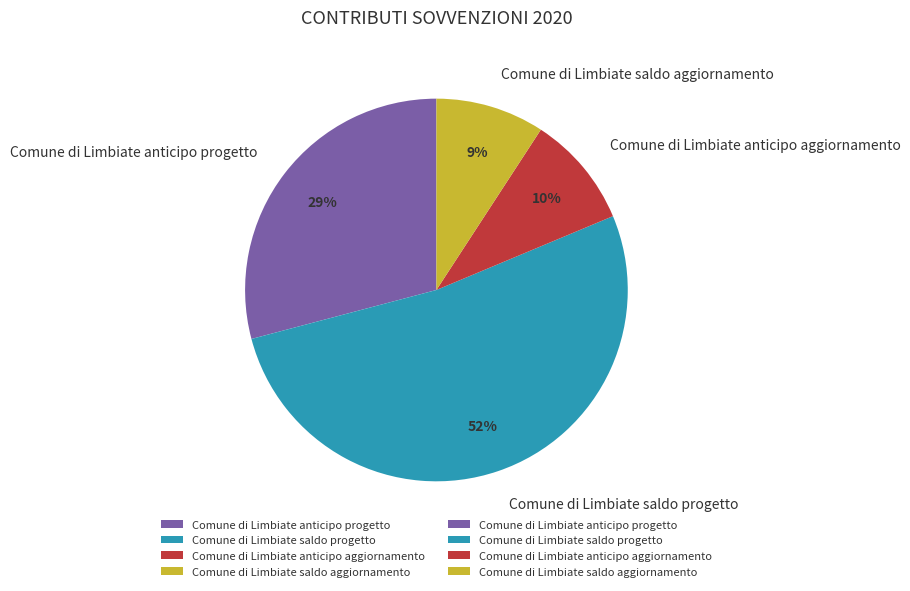

Which has a higher value, Comune di Limbiate saldo progetto or Comune di Limbiate anticipo aggiornamento?

Comune di Limbiate saldo progetto